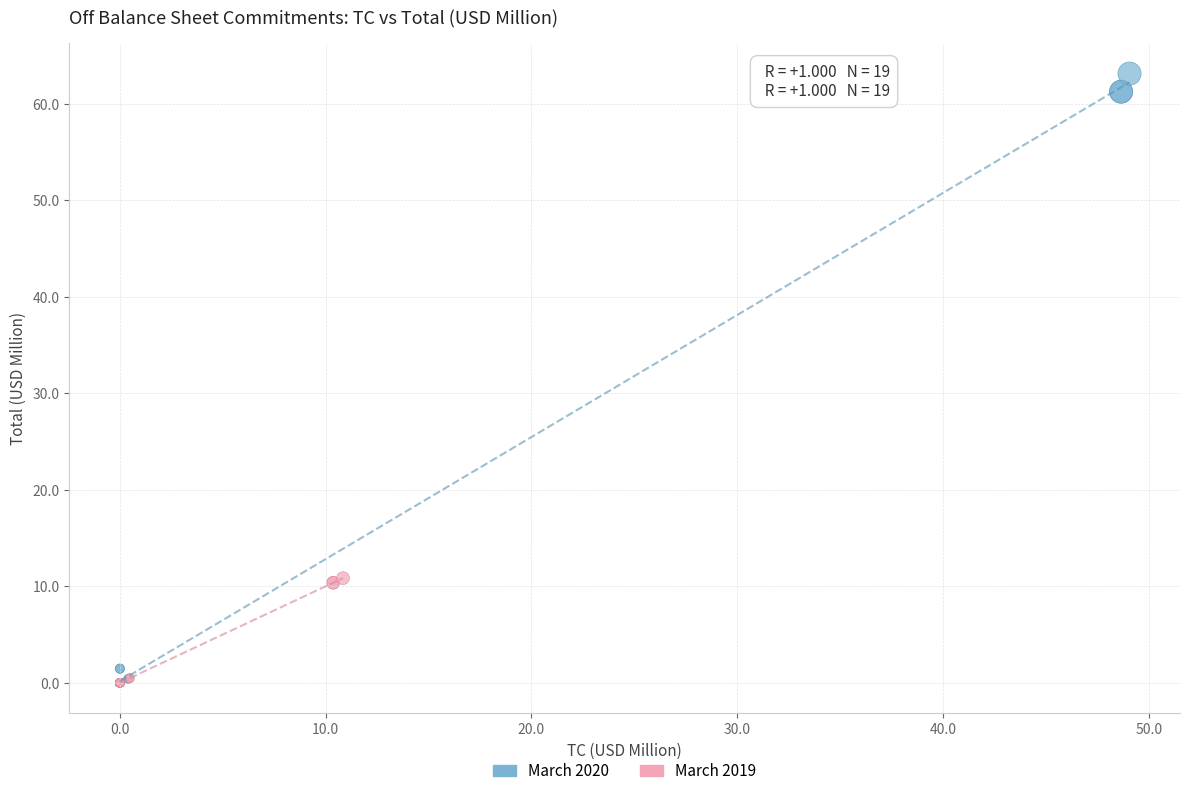

Which series reaches the maximum Y coordinate?

March 2020